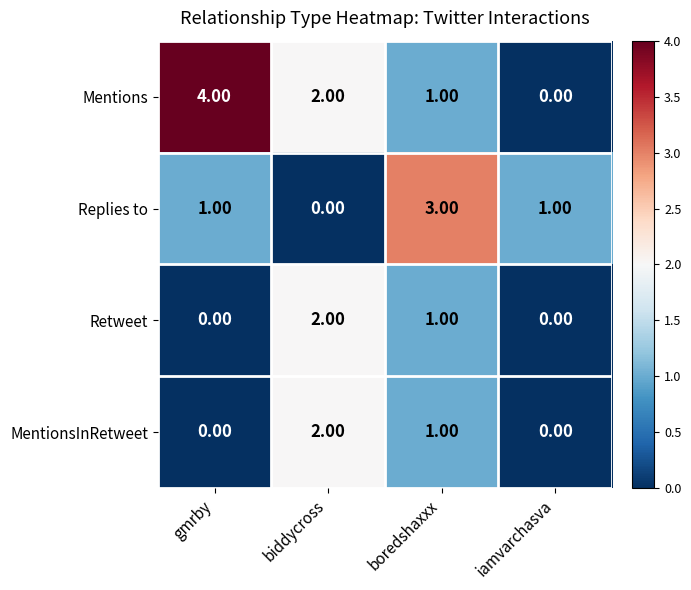

How many positive values does the Retweet series have?

2